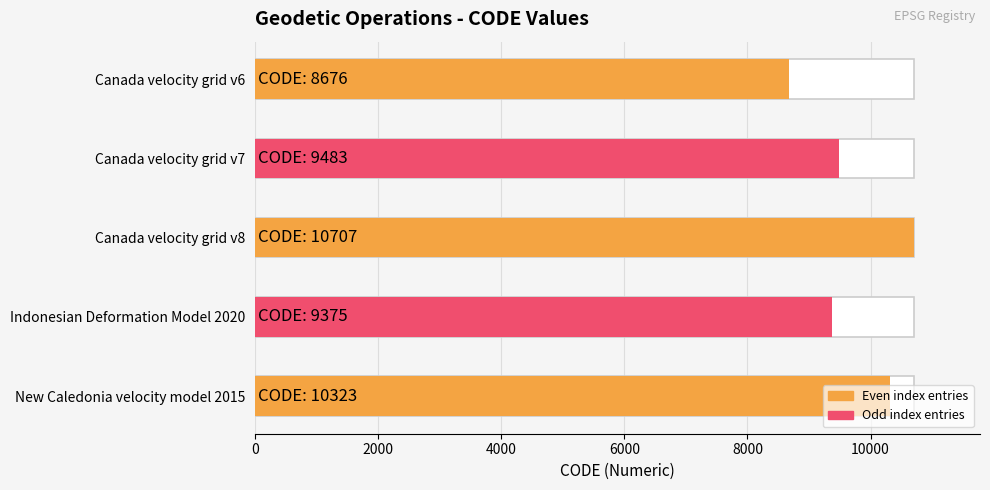

What is the maximum value shown in the chart?

10707